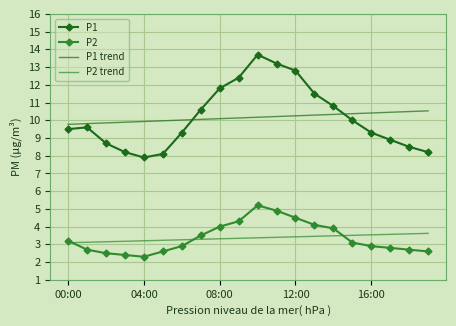

Which series has the widest spread of values?

P1